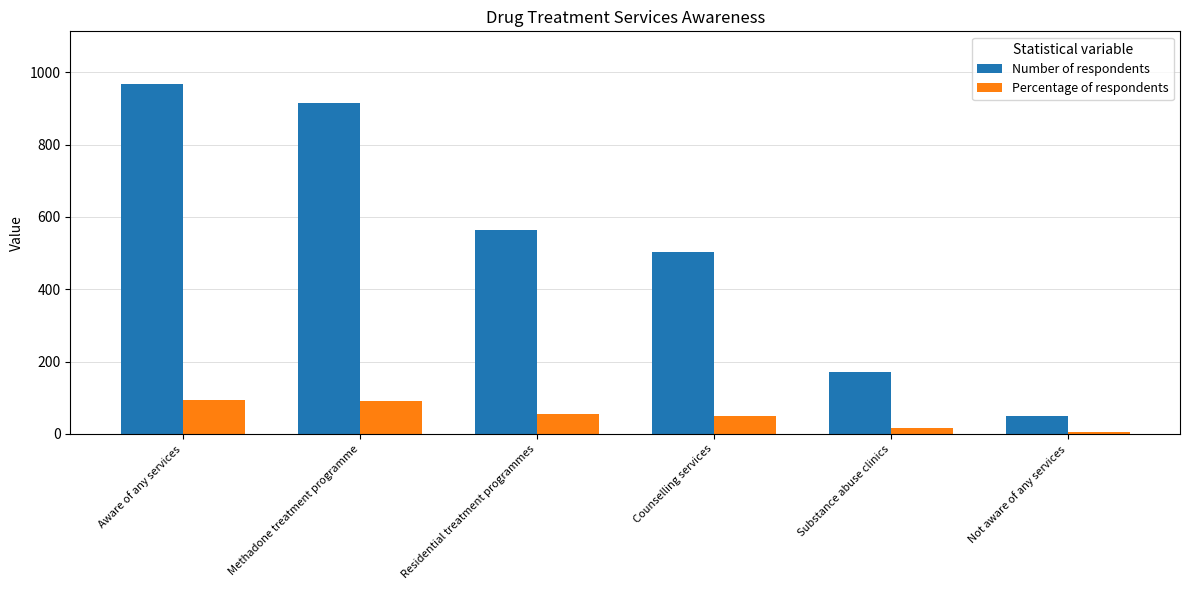

What is the sum of all Percentage of respondents values?

311.5